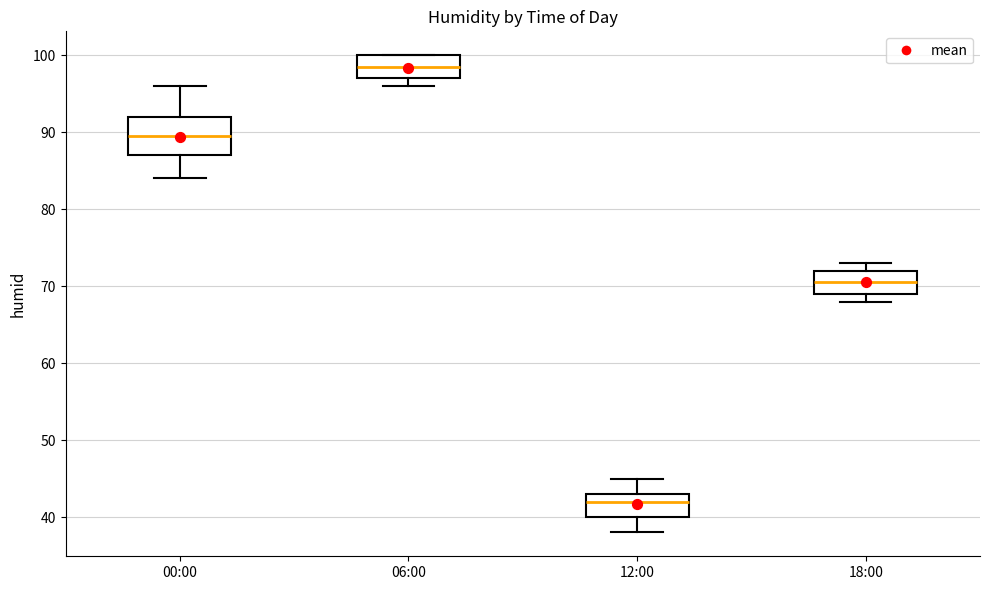

Comparing the boxes themselves (not the whiskers), which one is the tallest?

00:00